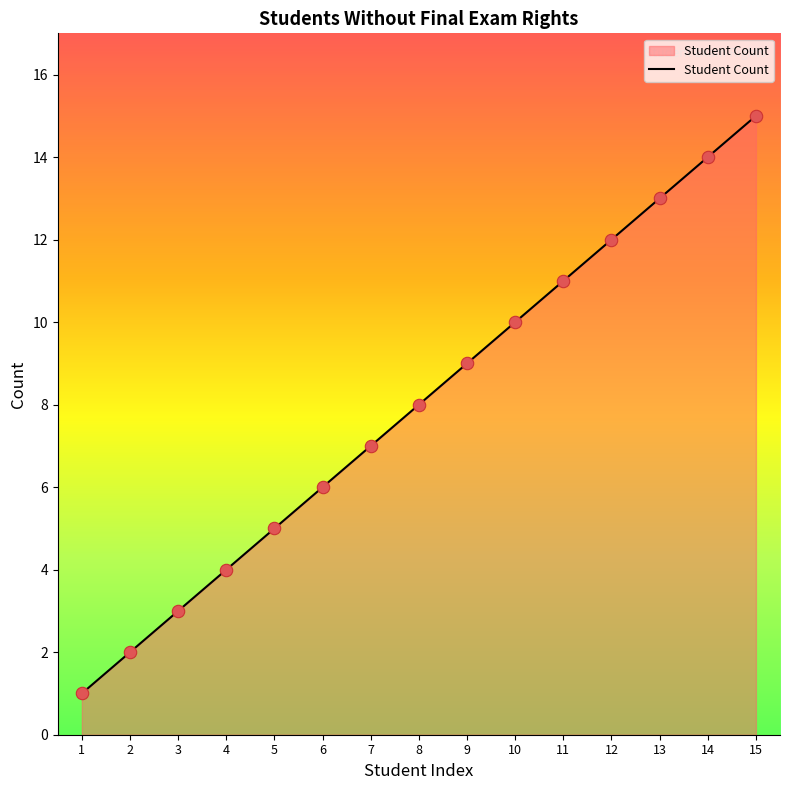

What is the ratio of the value at 13 to the value at 15?

0.9